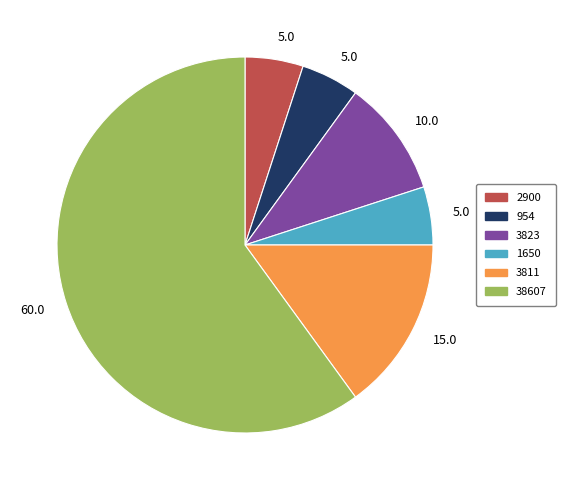

Does any single category account for the majority?

Yes